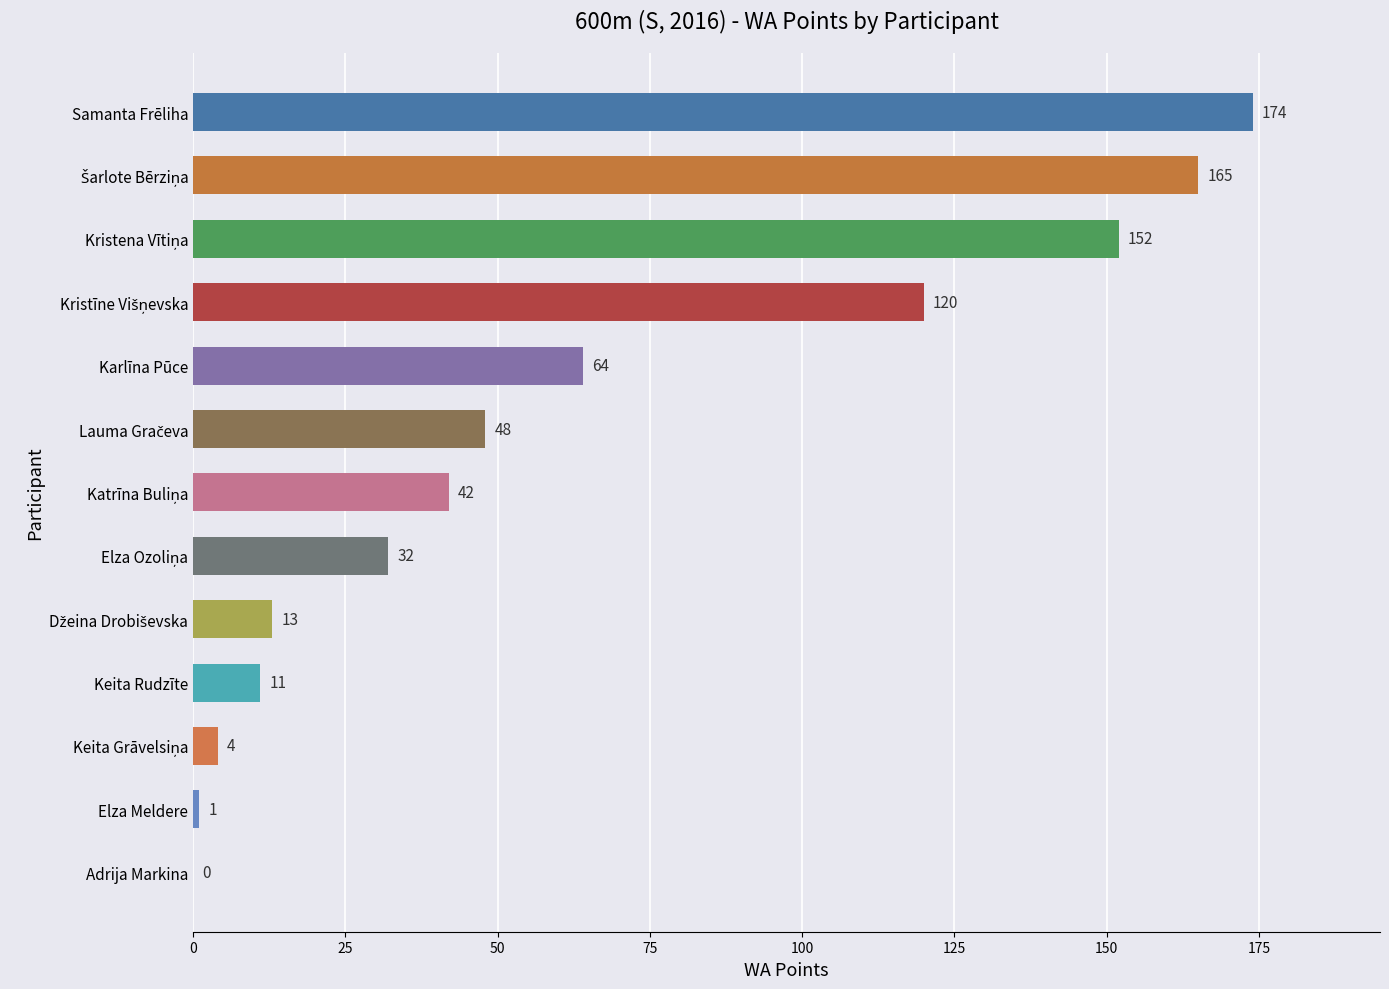

What is the sum of all values?

826